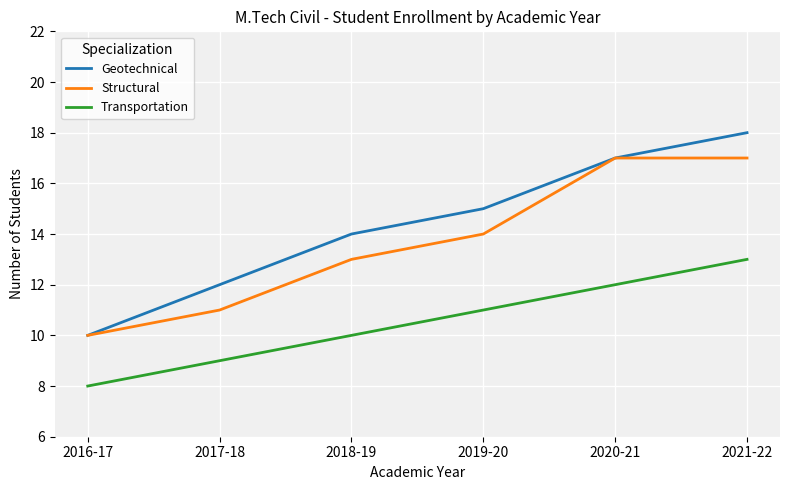

What position from the left is 2019-20?

4